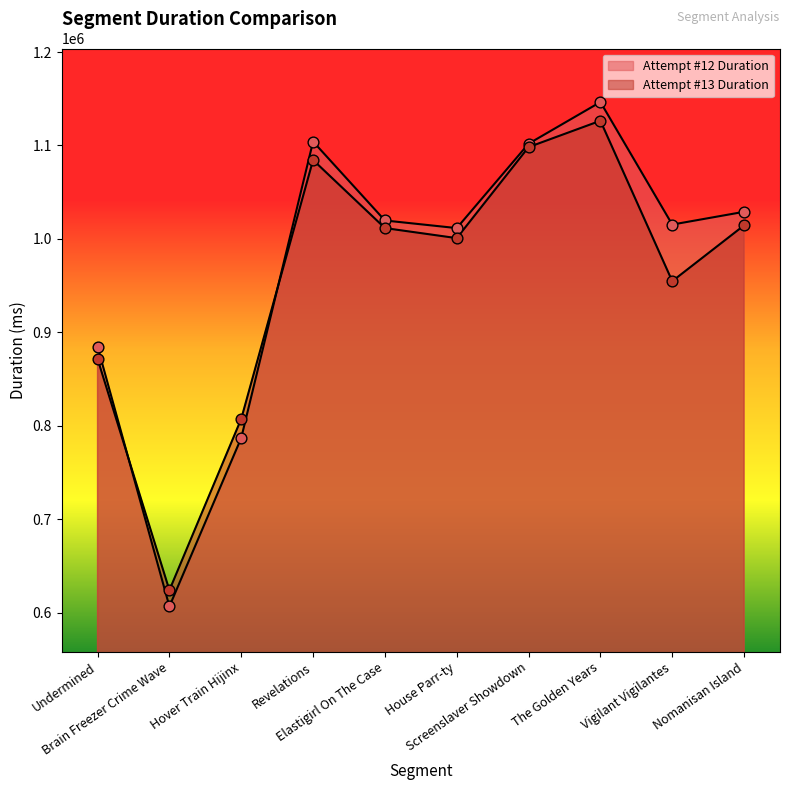

Is the value of Attempt #13 Duration at The Golden Years greater than the value of Attempt #12 Duration at Screenslaver Showdown?

Yes